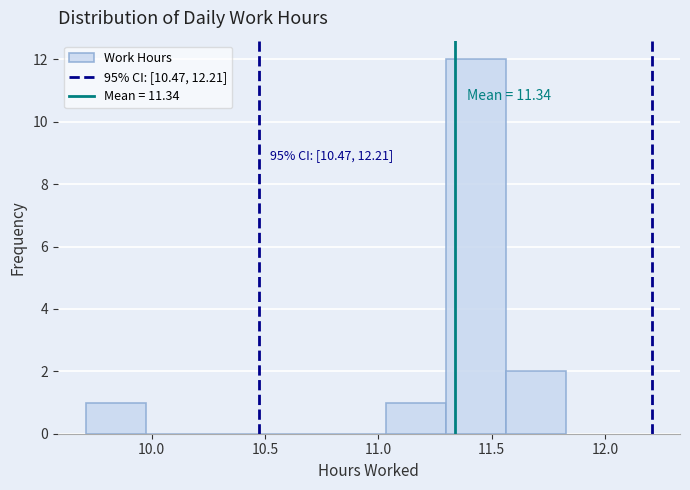

Which range on the x-axis has the tallest bar?

11.300 to 11.565